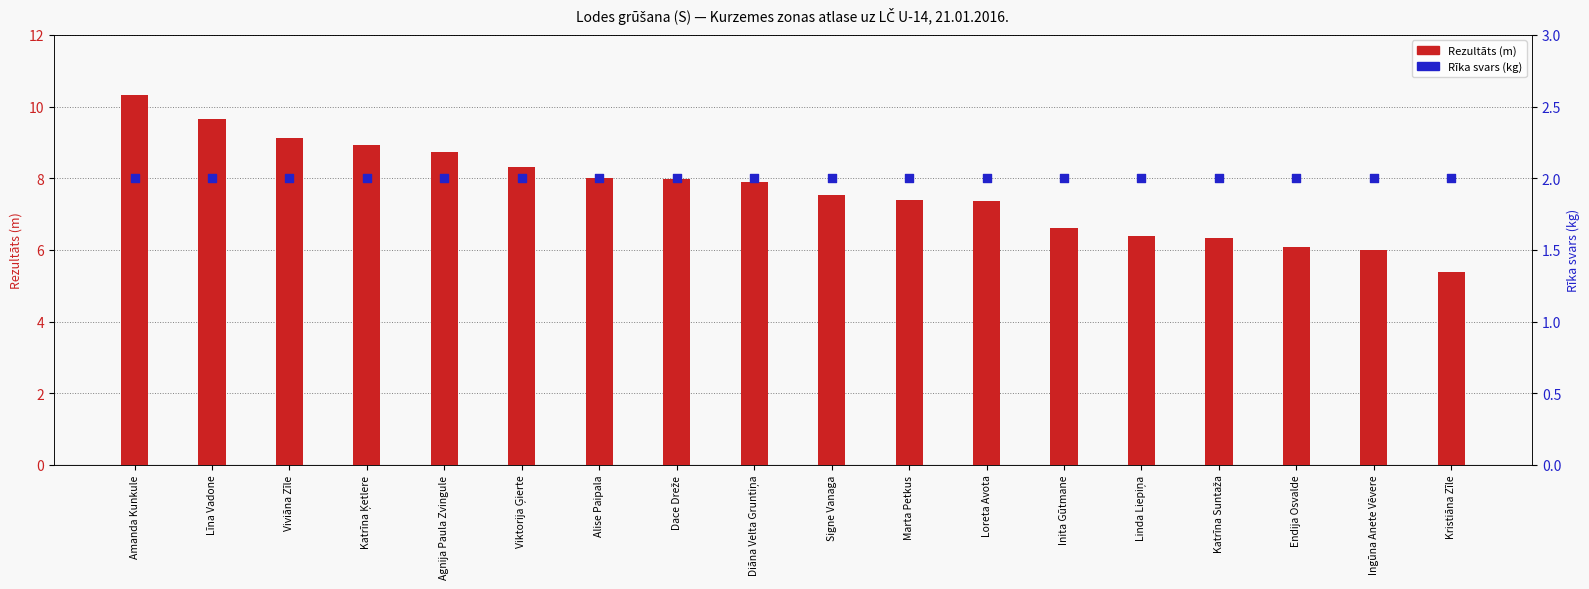

What are all the series names shown in the legend?

Rezultāts, Rīka svars